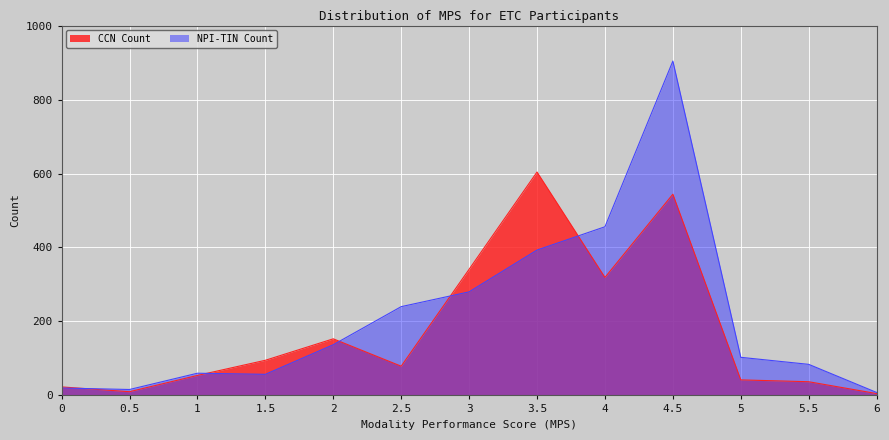

Reading left to right, transcribe all the data shown in this chart.

CCN Count: 0=23	0.5=10	1=54	1.5=95	2=153	2.5=79	3=341	3.5=604	4=319	4.5=544	5=42	5.5=37	6=5
NPI-TIN Count: 0=20	0.5=16	1=60	1.5=57	2=137	2.5=240	3=280	3.5=393	4=456	4.5=904	5=103	5.5=84	6=8